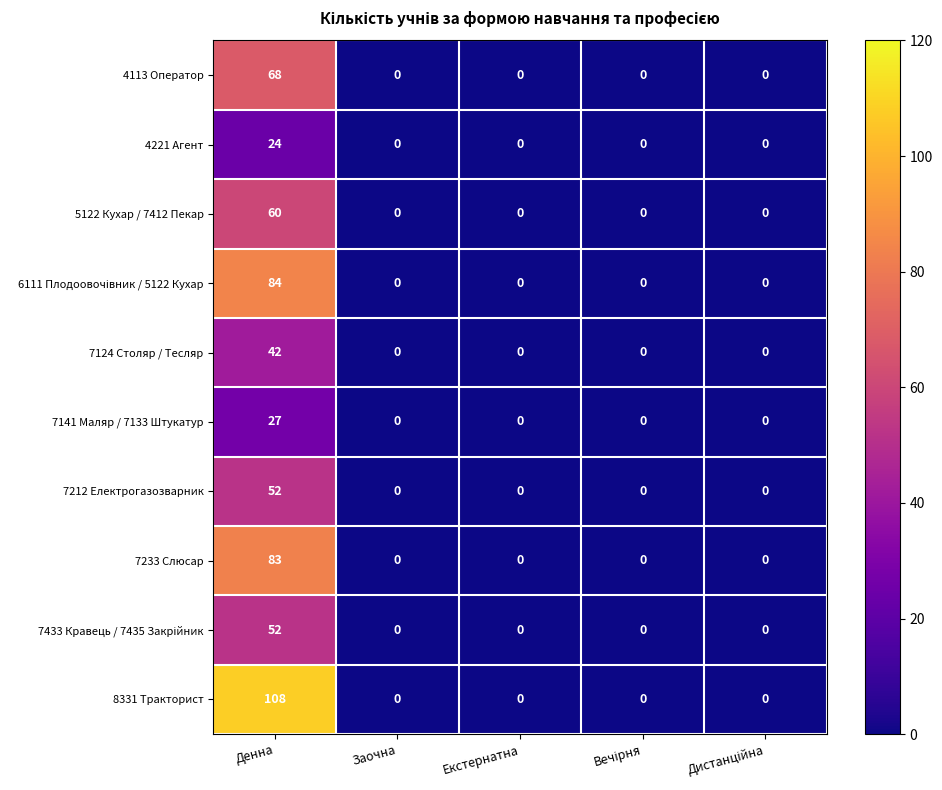

What is the sum of all 7233 Слюсар values?

83